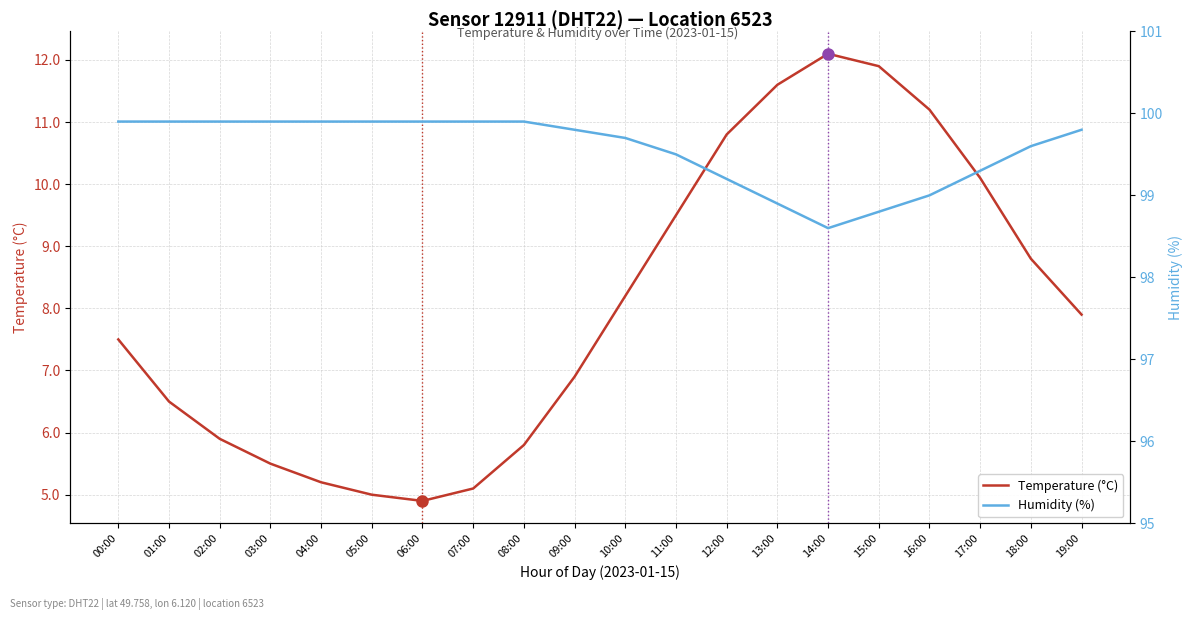

Which series has the largest total across all categories?

Humidity (%)